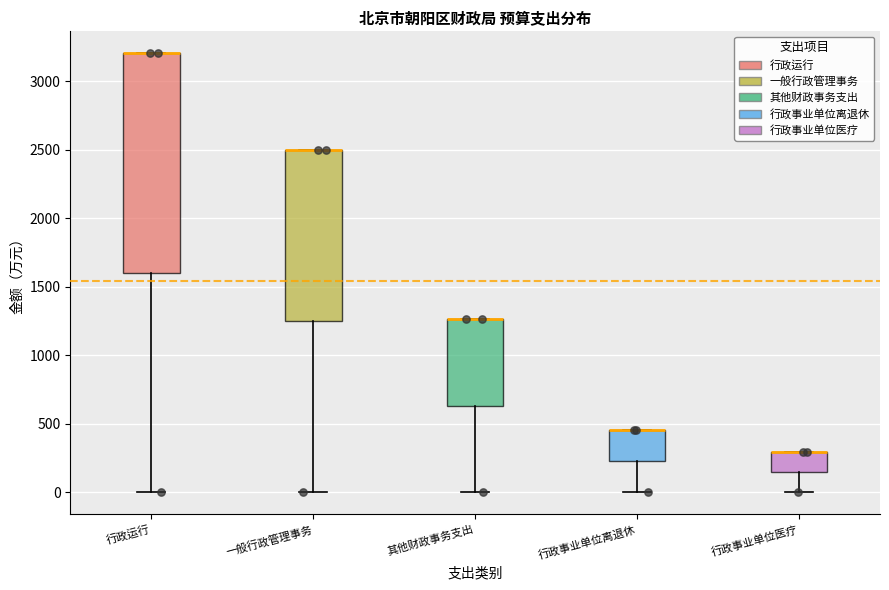

Where does the lower whisker of the box for 其他财政事务支出 end on the y-axis? The values are not printed on the chart, so give them approximately, as read against the axis.

0